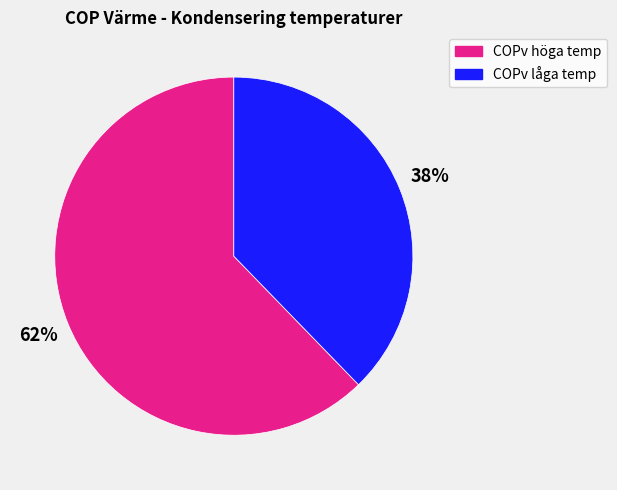

To the nearest percent, what is the average slice percentage?

50%